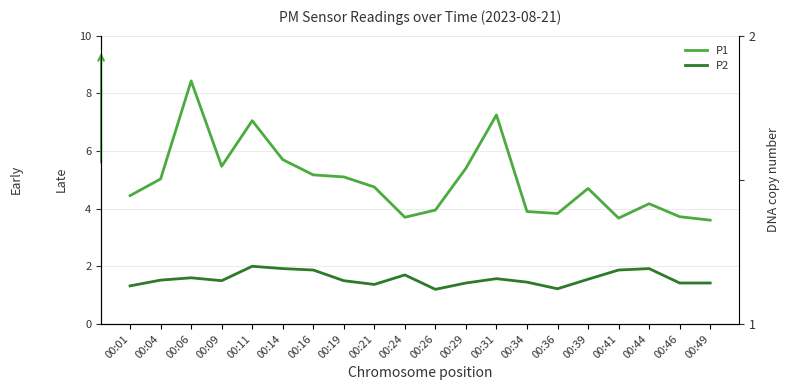

At how many categories does at least one series exceed 2?

20